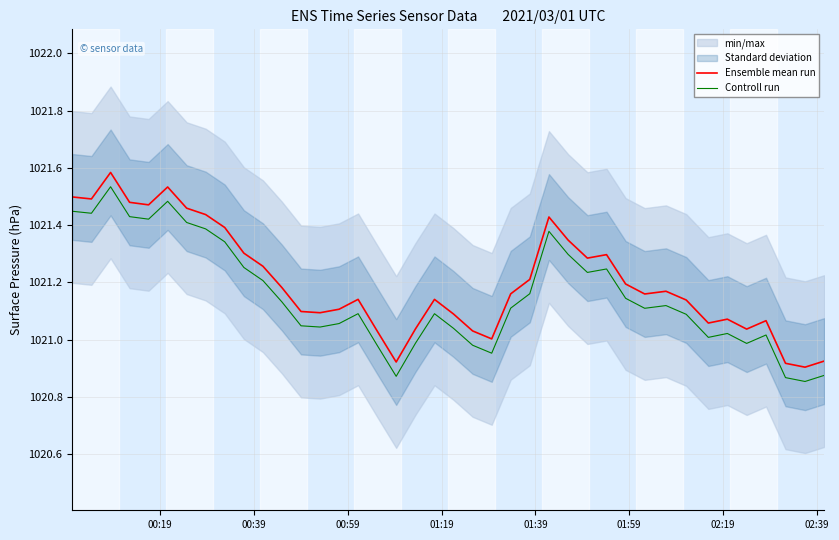

What is the maximum value for Ensemble mean run?

1021.6